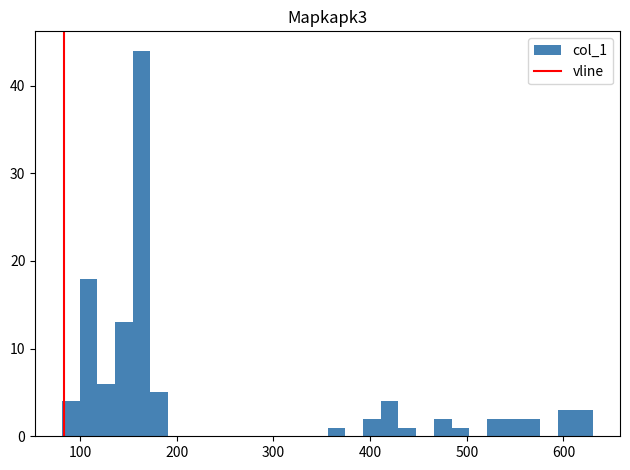

Read against the x-axis, roughly where is the centre of the tallest bar?

160